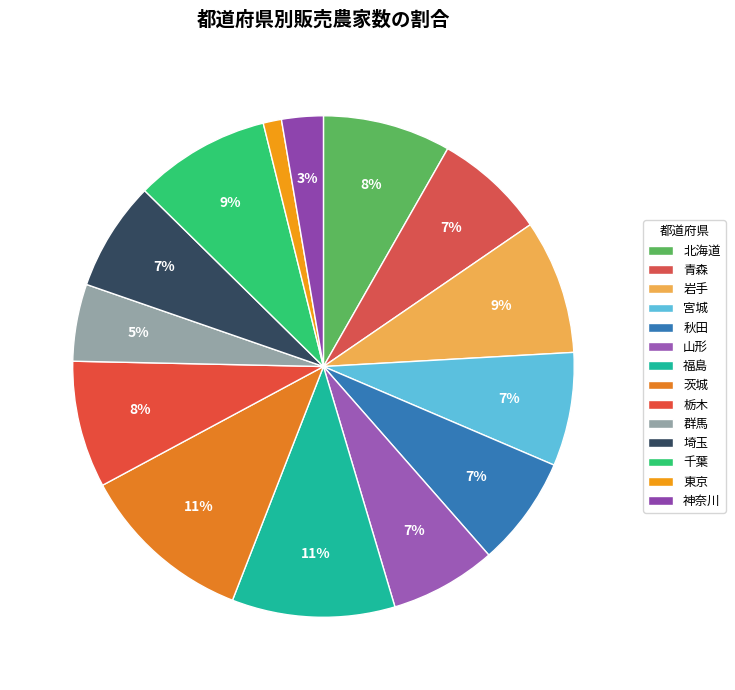

What percentage is the 神奈川 slice, to the nearest percent?

3%